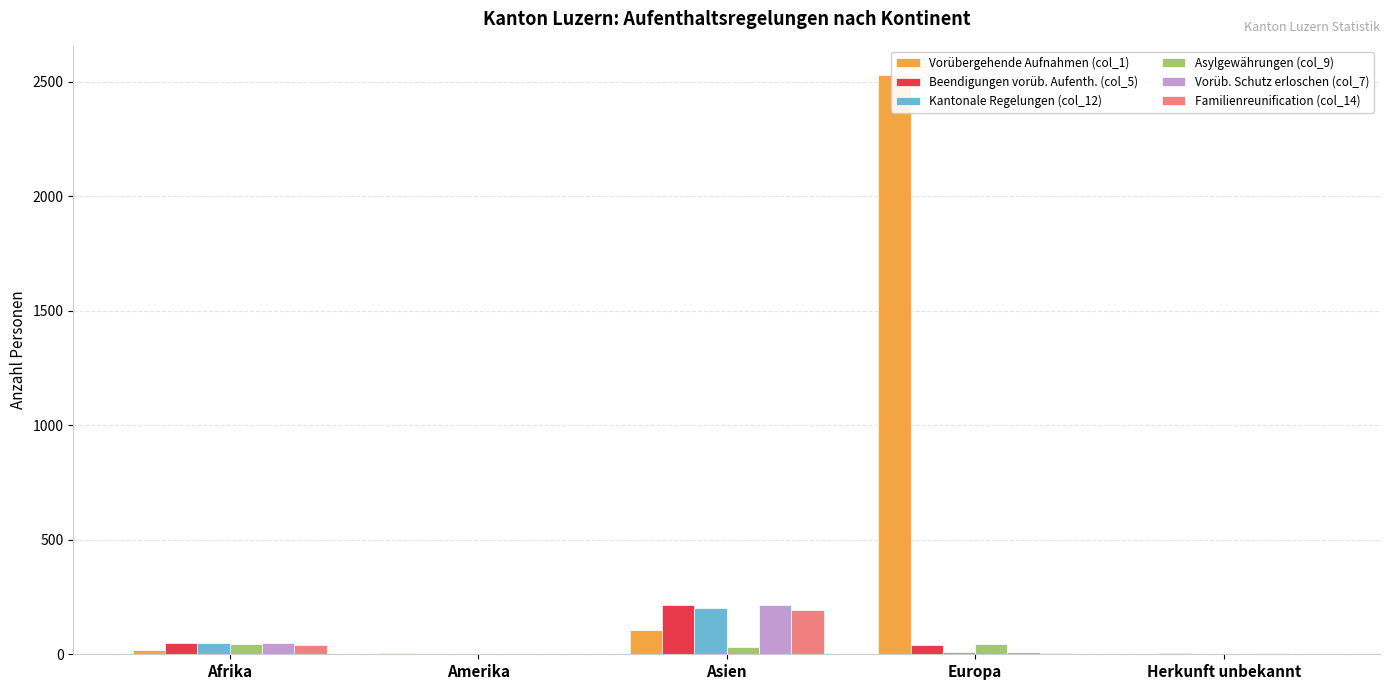

Reading right to left, what are all the values shown in this chart?

Vorübergehende Aufnahmen (col_1): Herkunft unbekannt=2	Europa=2531	Asien=108	Amerika=4	Afrika=20
Beendigungen vorüb. Aufenth. (col_5): Herkunft unbekannt=5	Europa=40	Asien=215	Amerika=0	Afrika=50
Kantonale Regelungen (col_12): Herkunft unbekannt=1	Europa=12	Asien=202	Amerika=0	Afrika=50
Asylgewährungen (col_9): Herkunft unbekannt=2	Europa=46	Asien=33	Amerika=0	Afrika=47
Vorüb. Schutz erloschen (col_7): Herkunft unbekannt=5	Europa=11	Asien=215	Amerika=0	Afrika=50
Familienreunification (col_14): Herkunft unbekannt=1	Europa=5	Asien=194	Amerika=0	Afrika=40